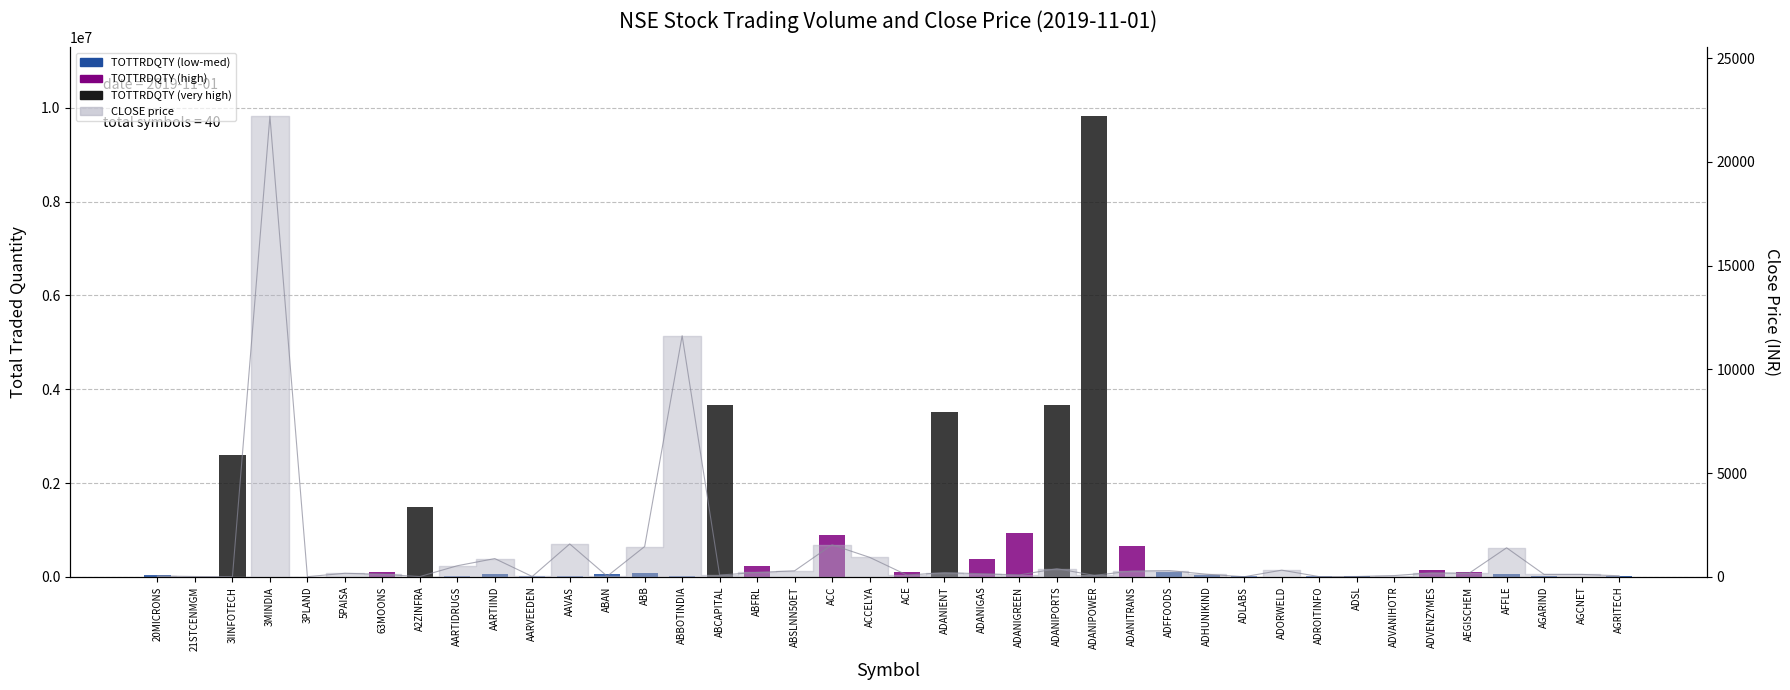

Which label corresponds to the smallest value in the chart?

21STCENMGM